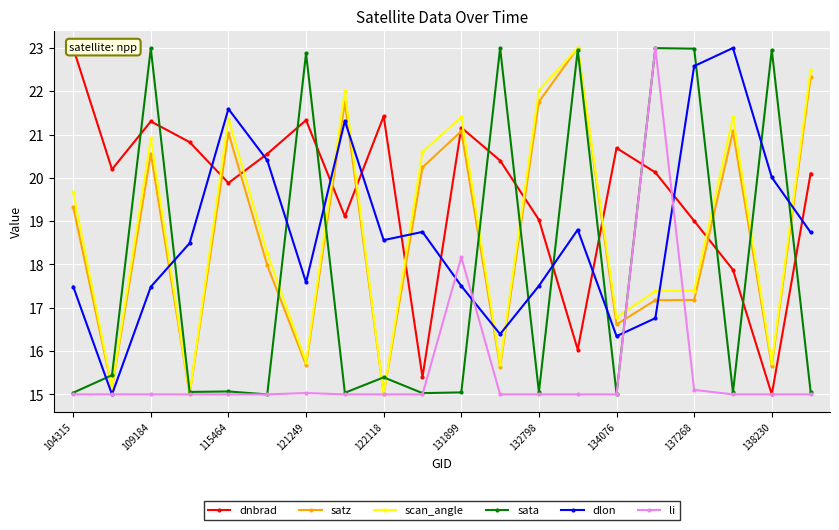

True or false: scan_angle has more than 0 interior local peaks.

True